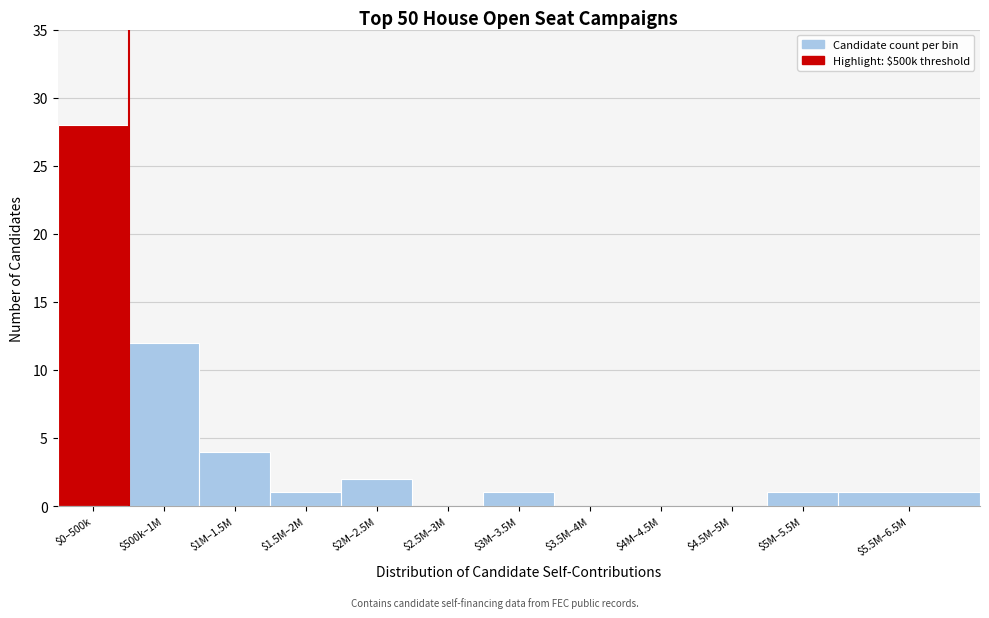

The value at $1.5M–2M is 1. True or false?

True